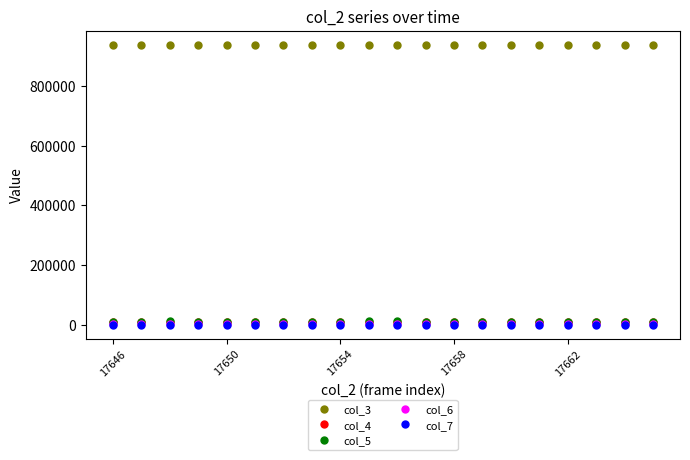

How many lines are shown in the chart?

5